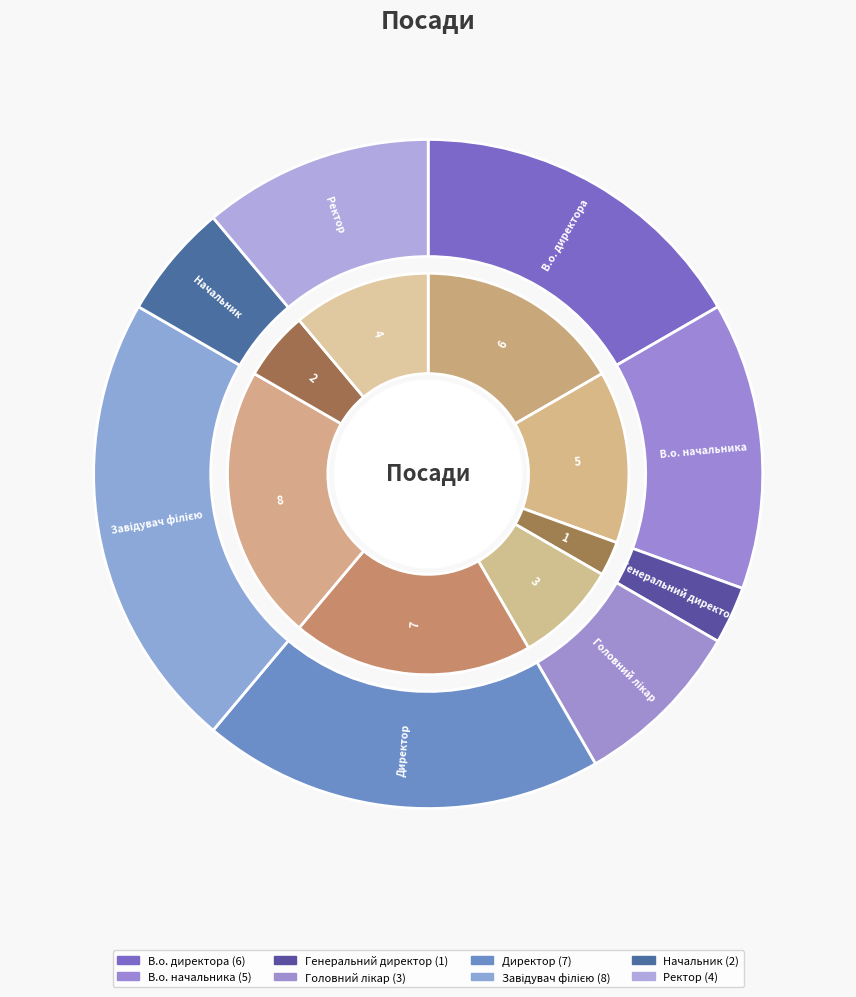

How much of the chart is everything except Начальник?

94.4%